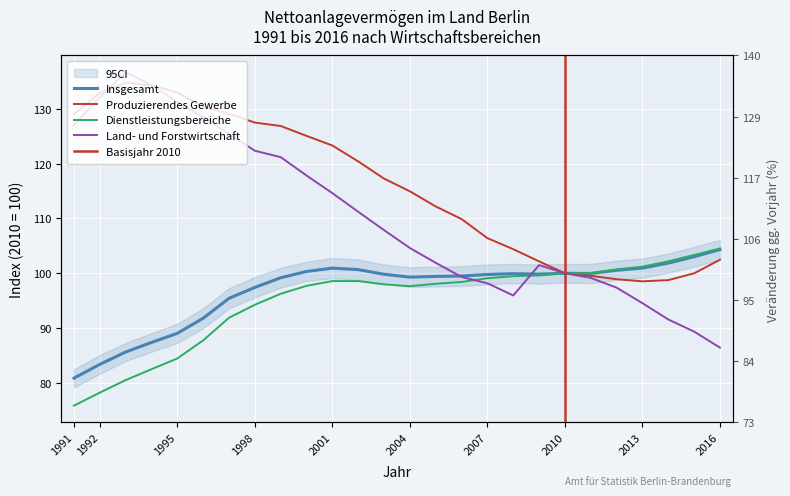

Which series has the largest range (max minus min)?

Land- und Forstwirtschaft